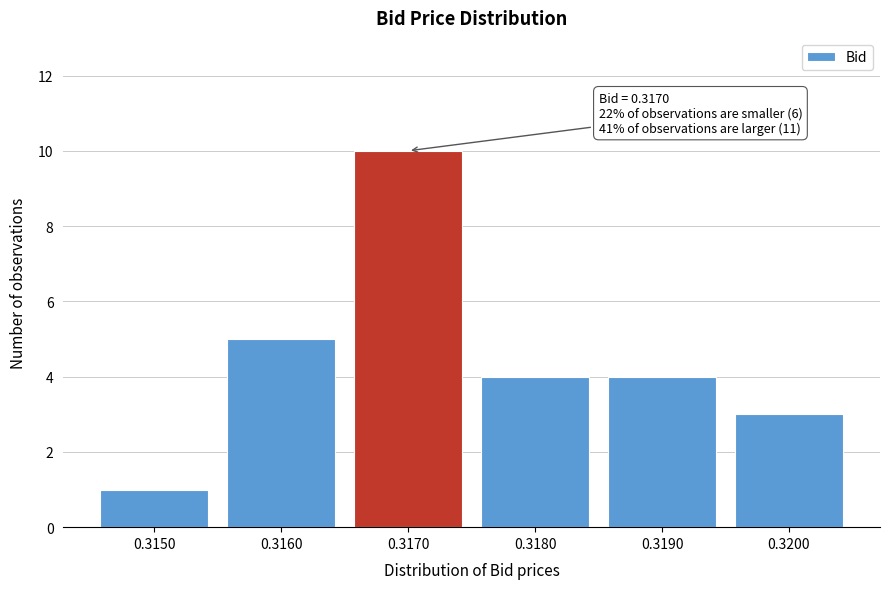

Reading right to left, transcribe all the data shown in this chart.

3	4	4	10	5	1